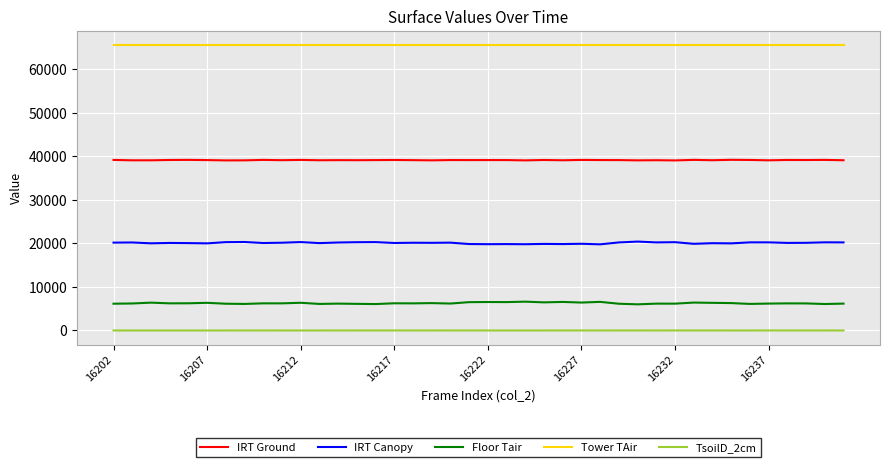

Which series has the largest total across all categories?

Tower TAir